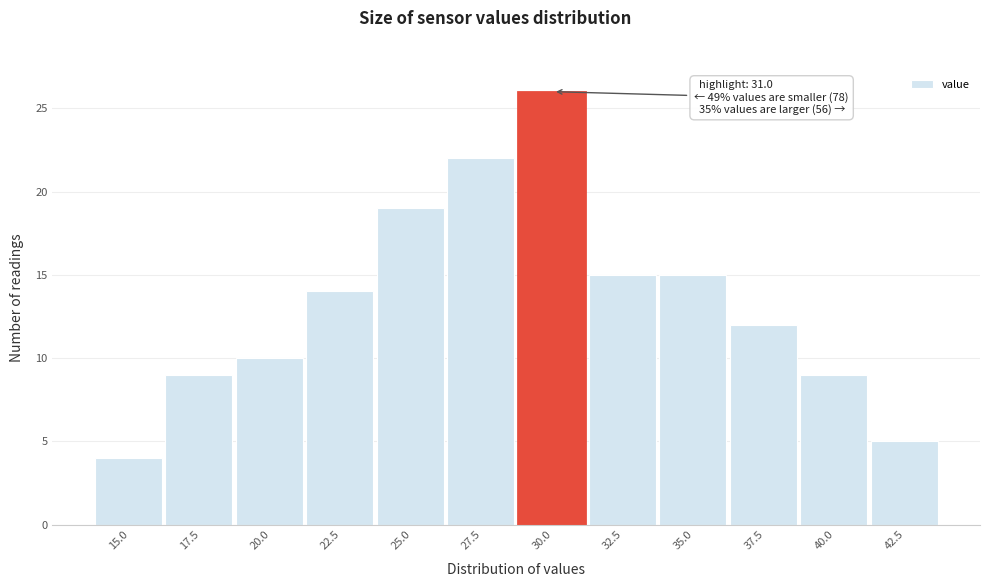

Reading left to right, list all the values displayed in this chart.

15.0=4	17.5=9	20.0=10	22.5=14	25.0=19	27.5=22	30.0=26	32.5=15	35.0=15	37.5=12	40.0=9	42.5=5